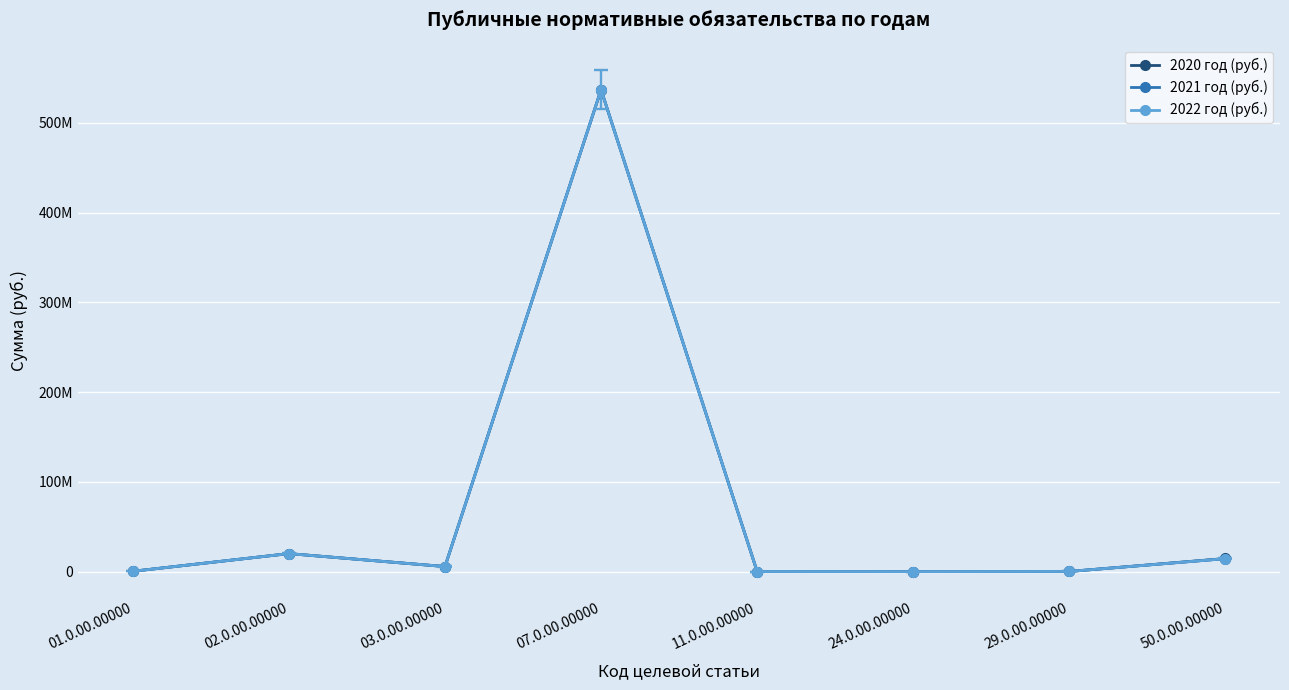

Does the chart have visible grid lines?

Yes